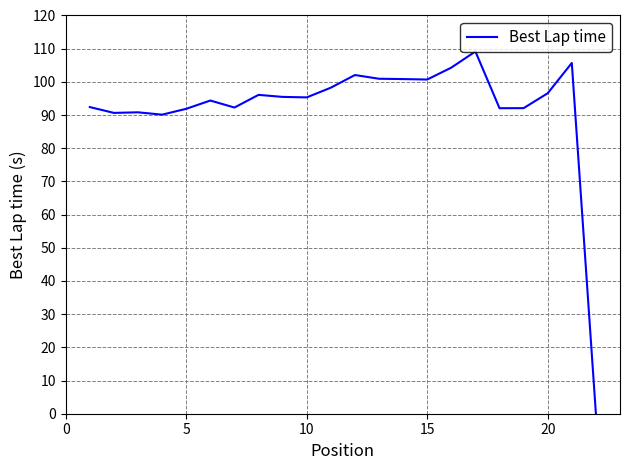

What is the maximum value shown in the chart?

109.2